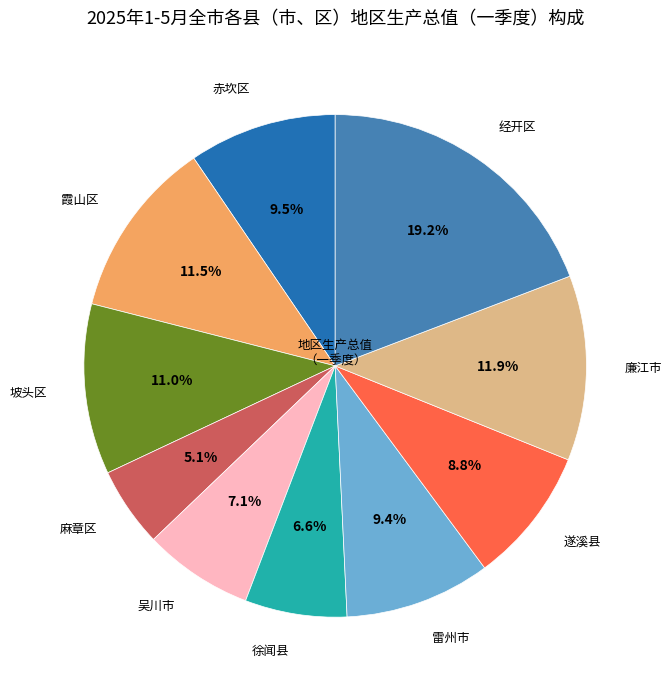

Is it true that 雷州市 is 2% of the pie?

False